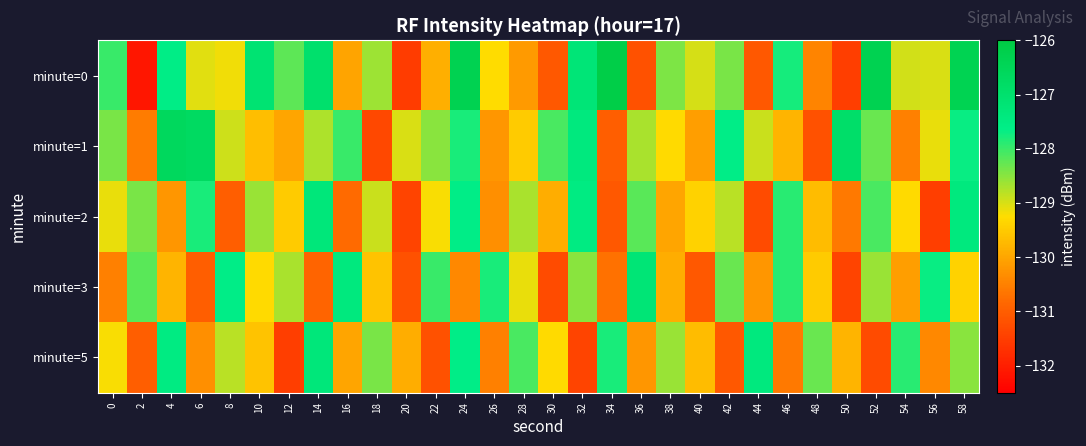

Which label corresponds to the largest value in the chart?

34